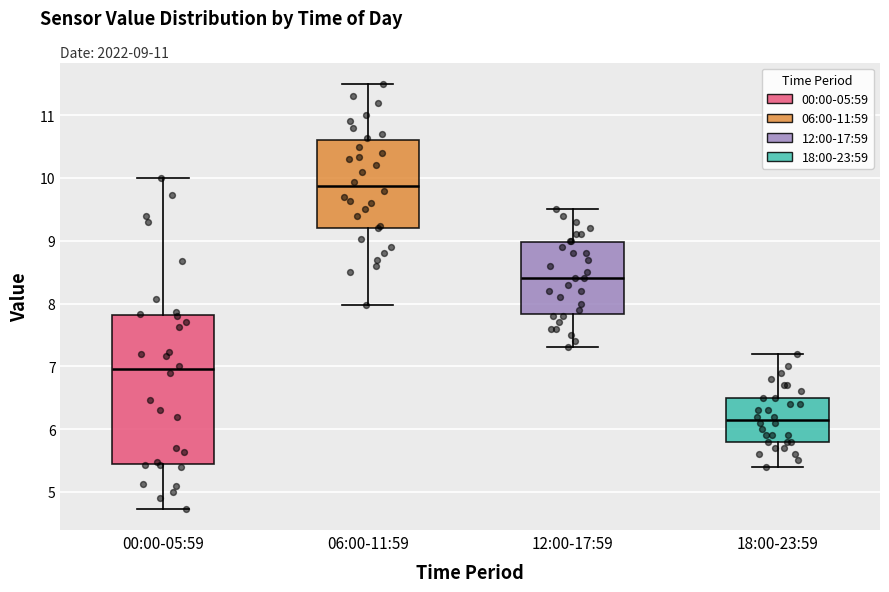

Comparing the boxes themselves (not the whiskers), which one is the tallest?

00:00-05:59